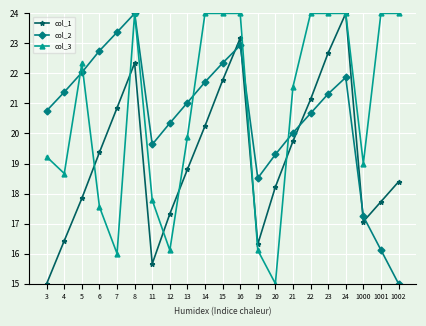

What is the maximum value for col_2?

24.0